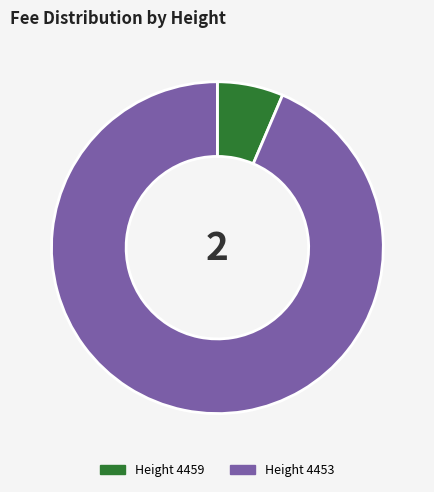

Is there any slice that represents more than half of the pie?

Yes